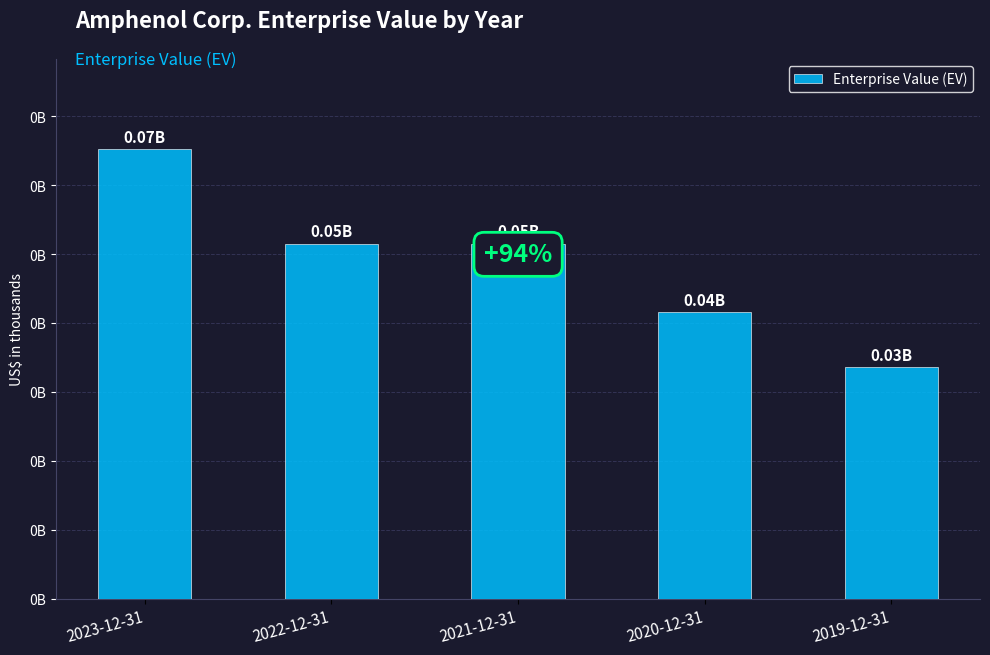

At which label does the data first exceed 51525792?

2023-12-31